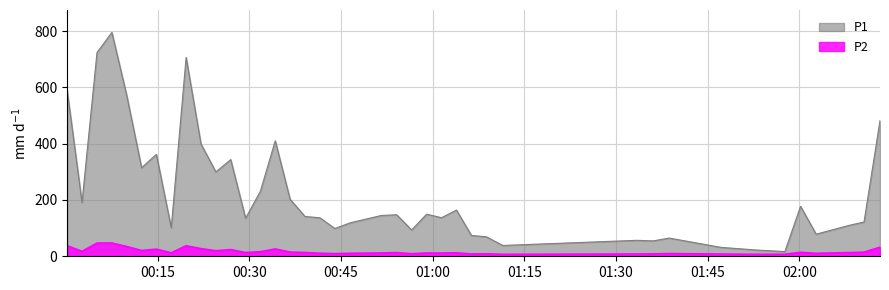

What is the difference between the maximum and minimum values in the P1 series?

778.4